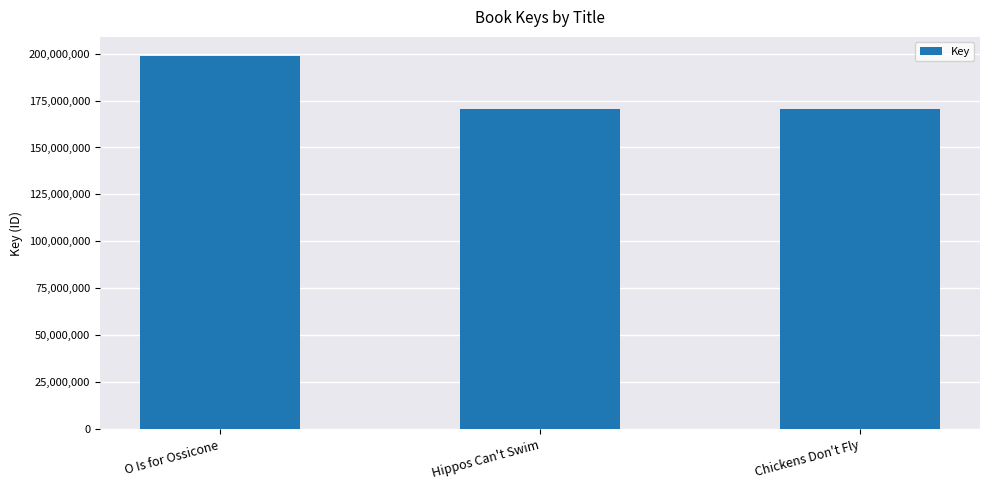

What is the maximum value shown in the chart?

198933727